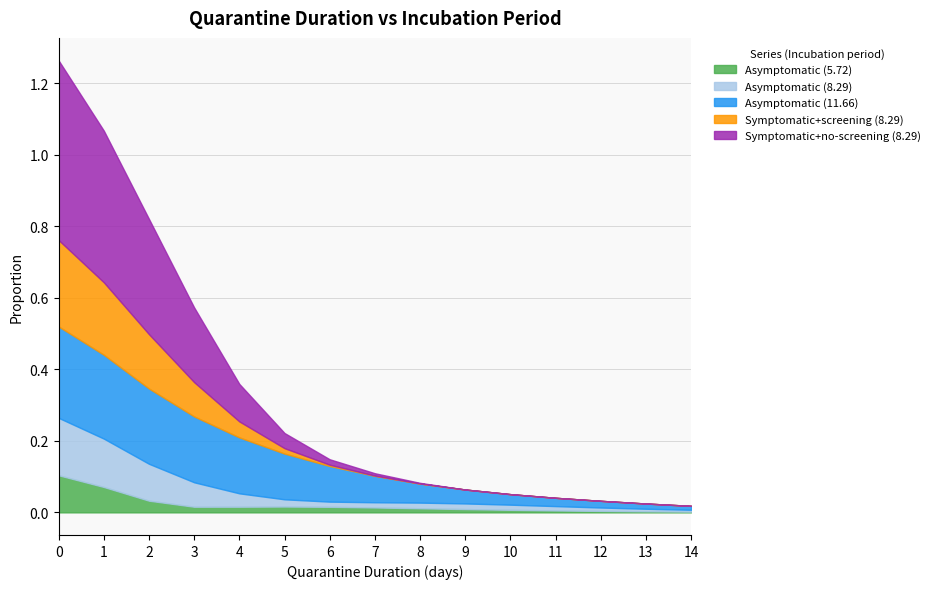

After their last crossing, which series has the higher values: Symptomatic+no-screening (8.29) or Asymptomatic (11.66)?

Asymptomatic (11.66)